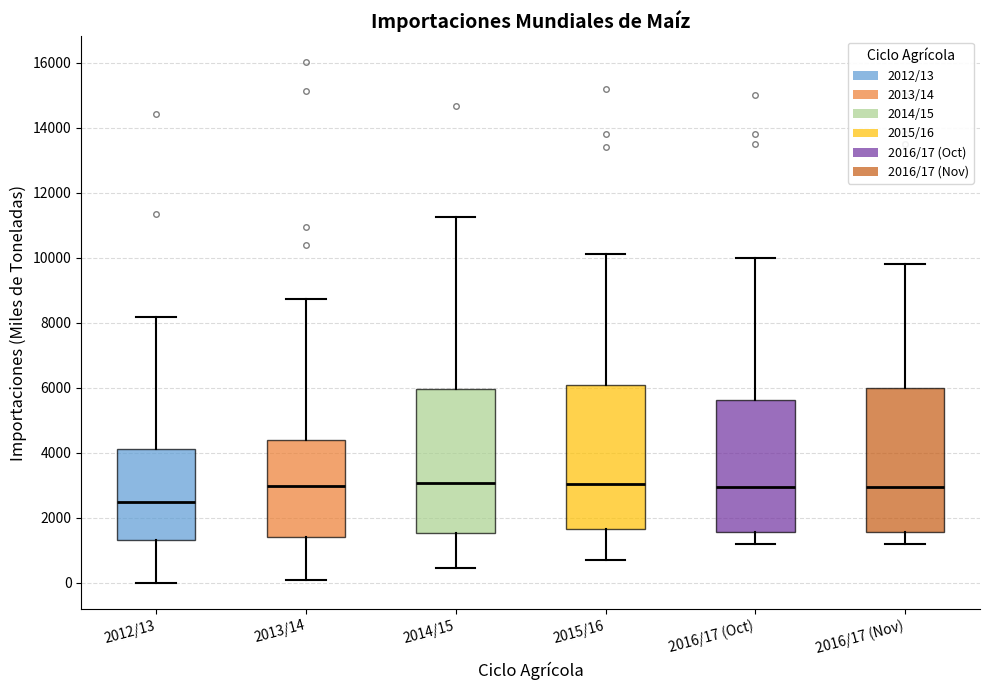

Which box's median line is the lowest?

2012/13